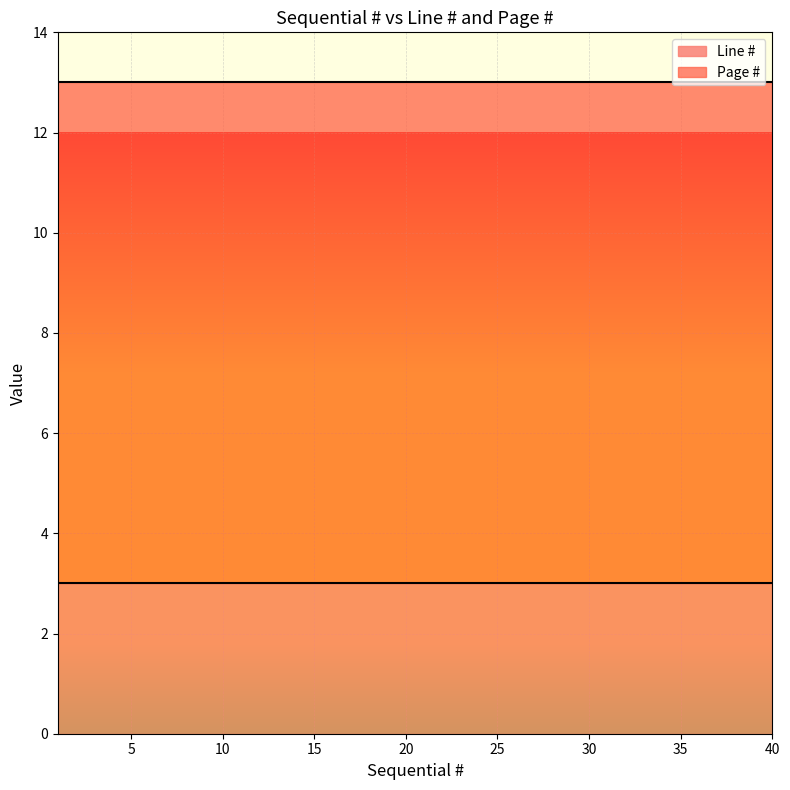

What is the value of the Line # point at the 36th from the left?

3